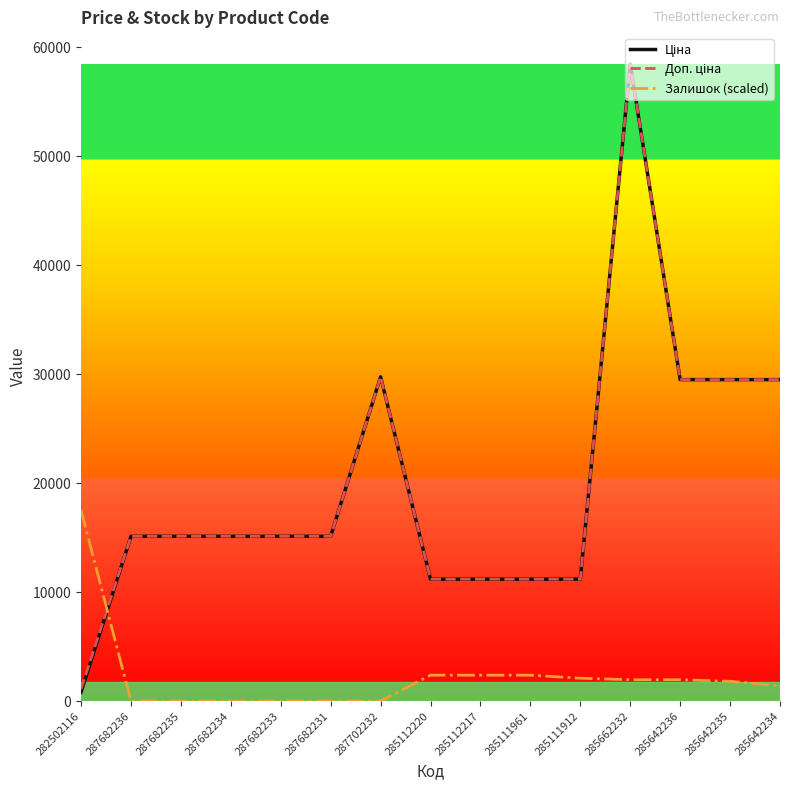

What is the difference between the second highest and minimum values in the Залишок (scaled) series?

2383.8